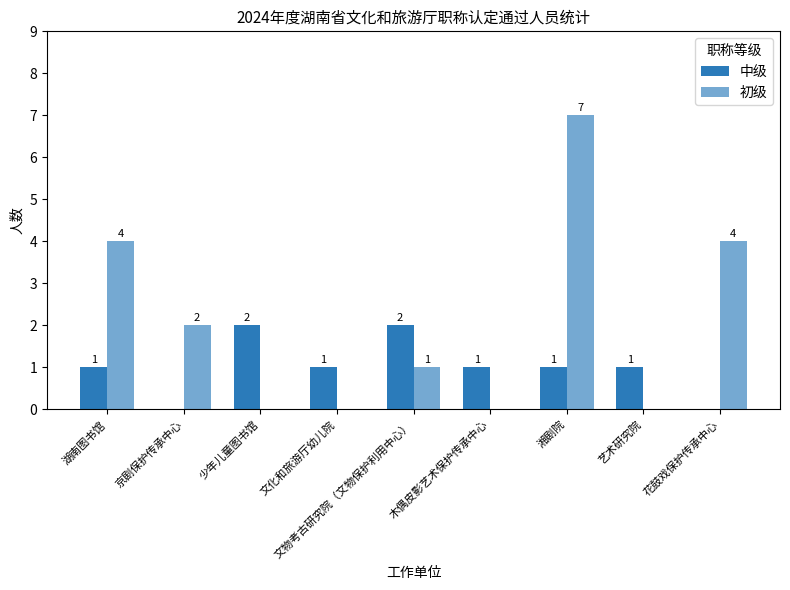

Are the bars grouped side by side (vs. stacked)?

Yes